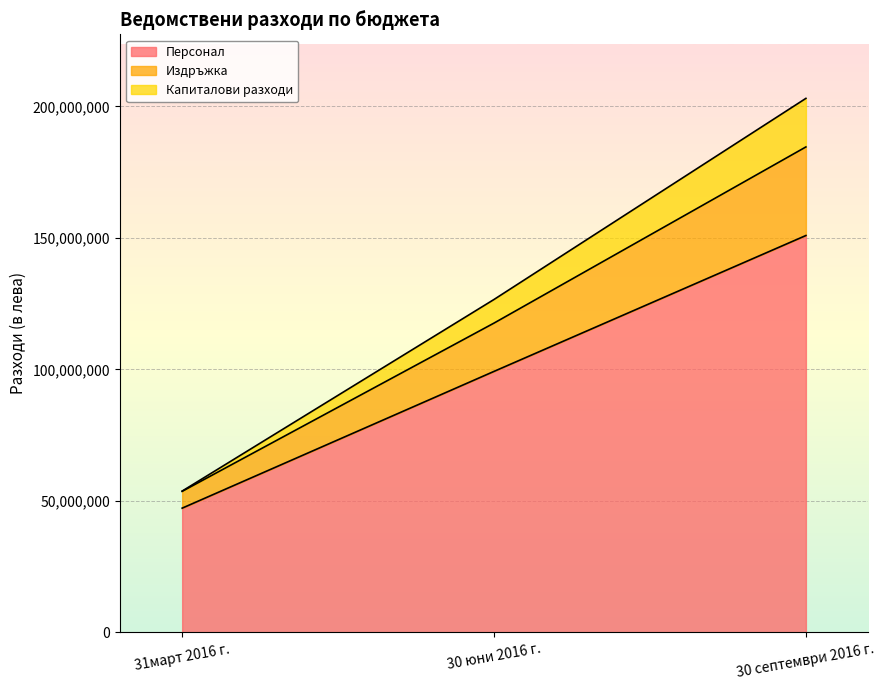

How many Персонал values are between 47201901 and 150872572?

3